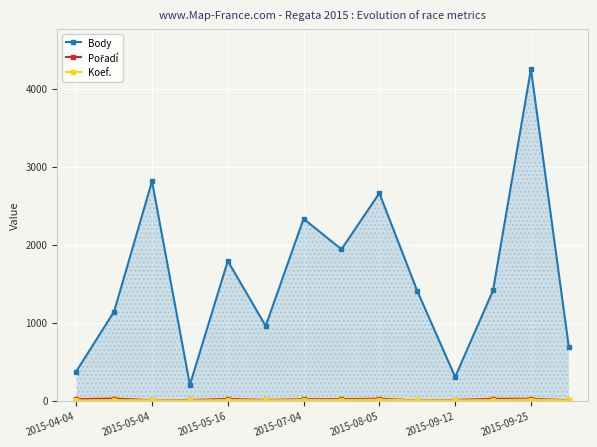

What are all the series names shown in the legend?

Body, Pořadí, Koef.